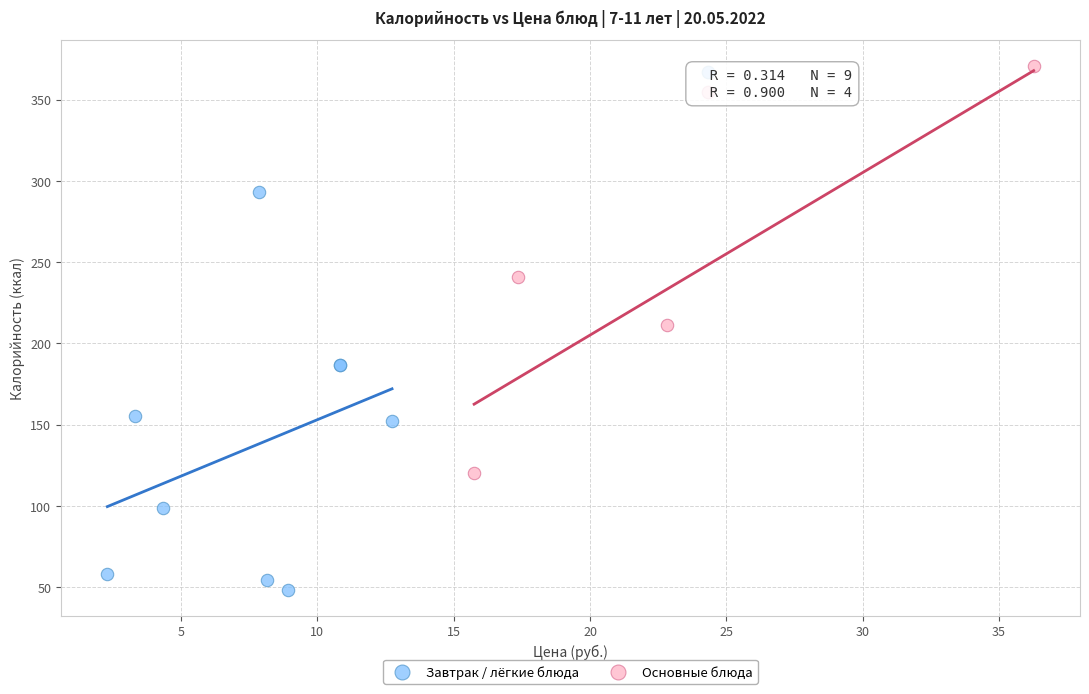

What are all the series names shown in the legend?

Завтрак / лёгкие блюда, Основные блюда